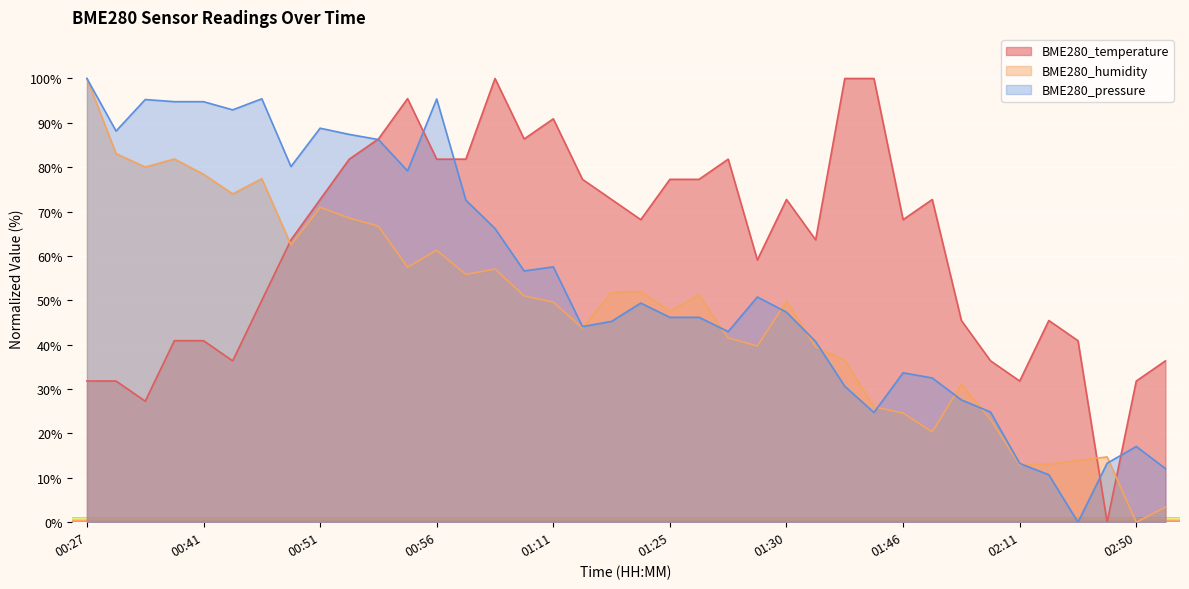

Which series has the largest range (max minus min)?

BME280_temperature